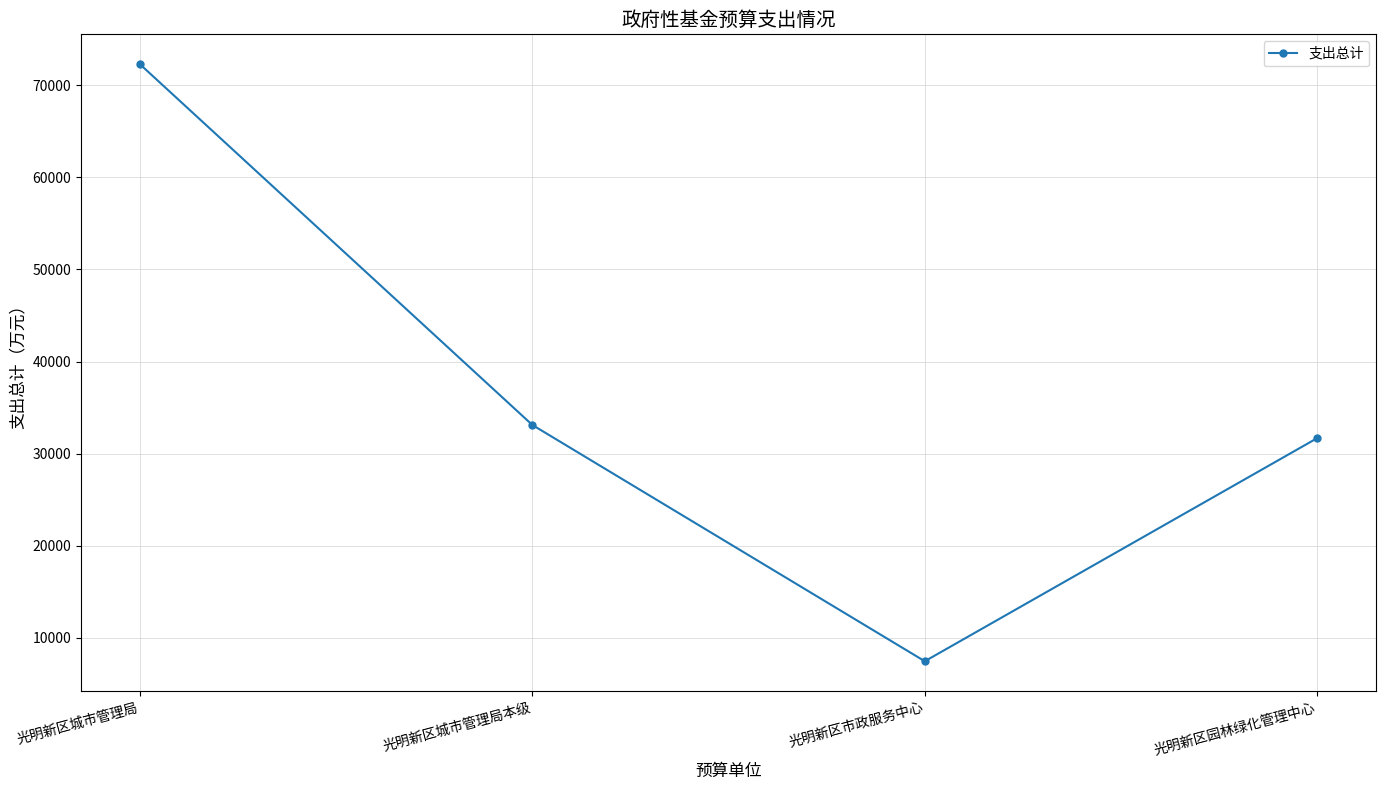

Reading left to right, transcribe all the data shown in this chart.

光明新区城市管理局=72284	光明新区城市管理局本级=33121	光明新区市政服务中心=7470	光明新区园林绿化管理中心=31693